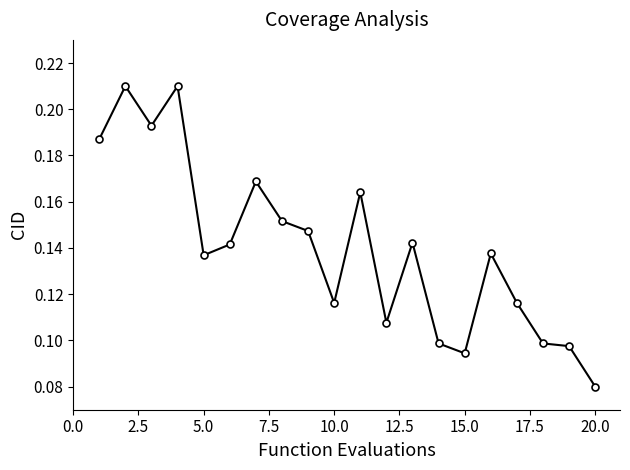

Is this an area chart (filled region under the line)?

No